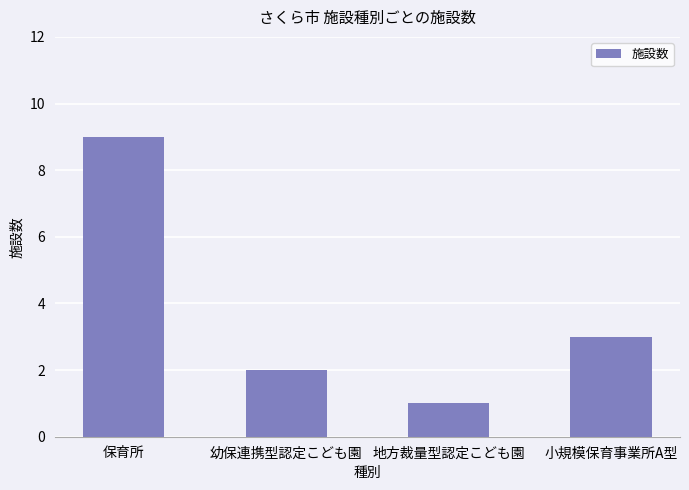

How many distinct data groups are displayed?

1